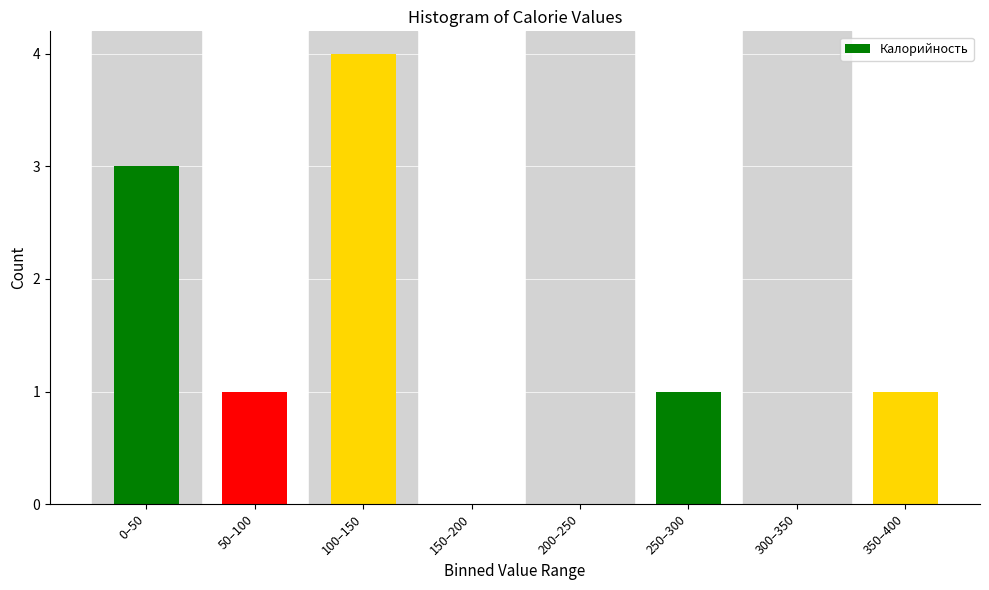

Reading left to right, extract all data points from this chart.

0–50=3	50–100=1	100–150=4	150–200=0	200–250=0	250–300=1	300–350=0	350–400=1